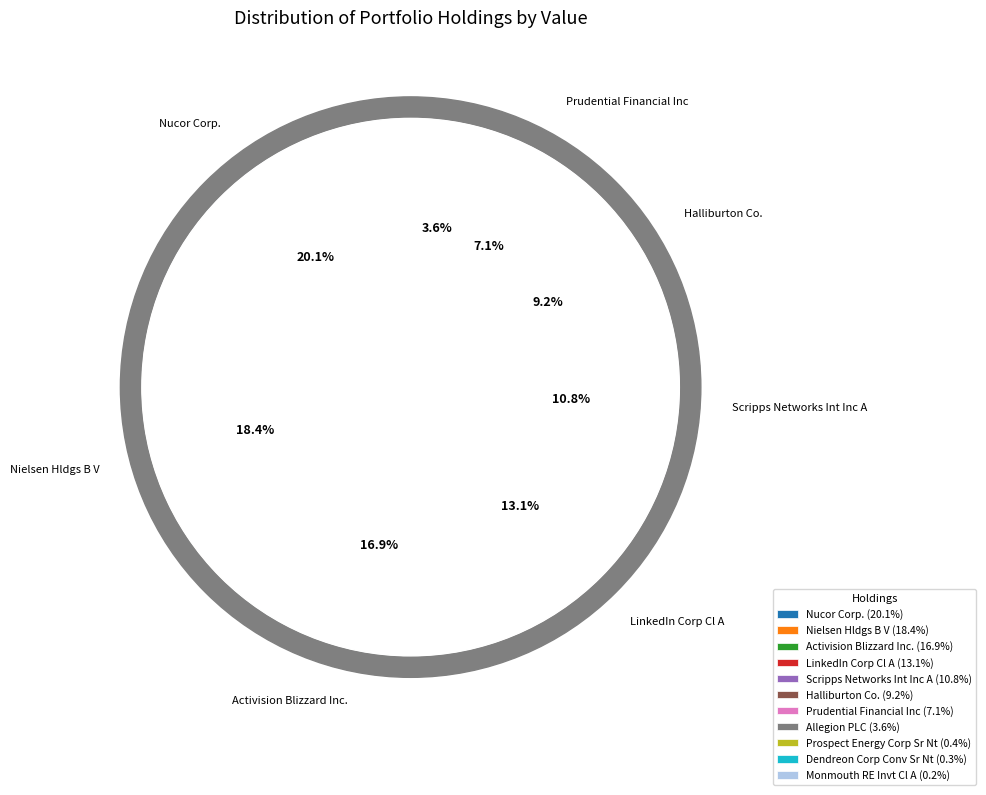

Does Dendreon Corp Conv Sr Nt account for over 50% of the chart?

No